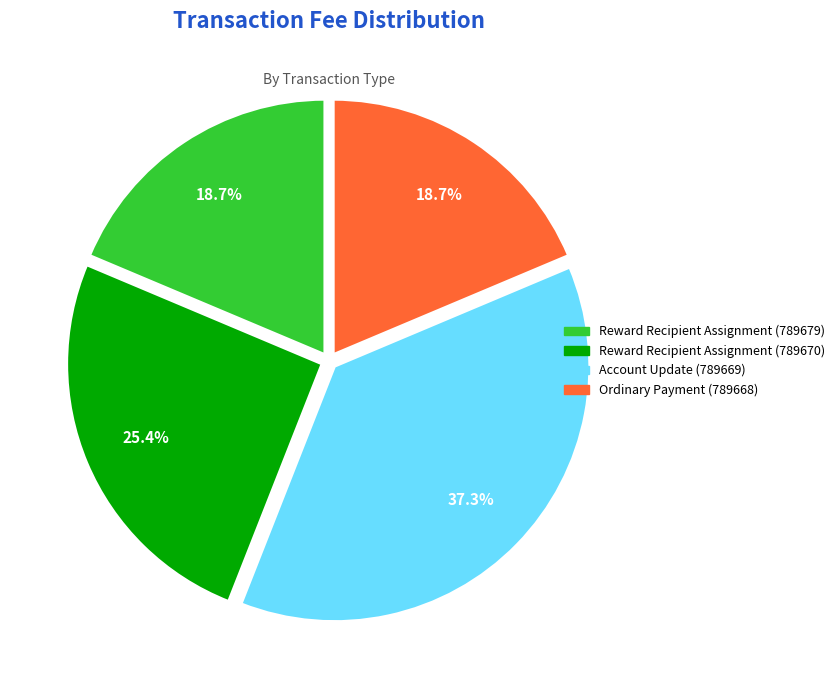

Which slice is the largest?

Account Update (789669)